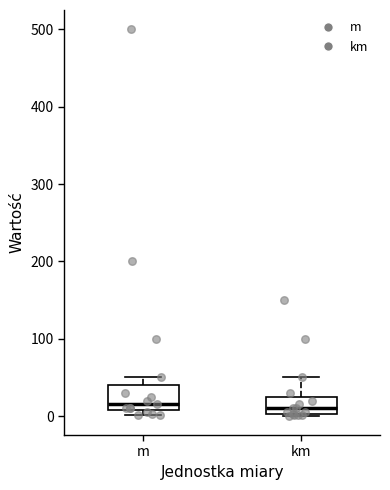

Reading left to right, read every box against the y-axis: the position of its median line, the range the box covers, and the ends of its whiskers. The values are not printed on the chart, so give them approximately, as read against the axis.

m: median 20, box 10 to 40, whiskers 0 to 50
km: median 10, box 0 to 30, whiskers 0 to 50